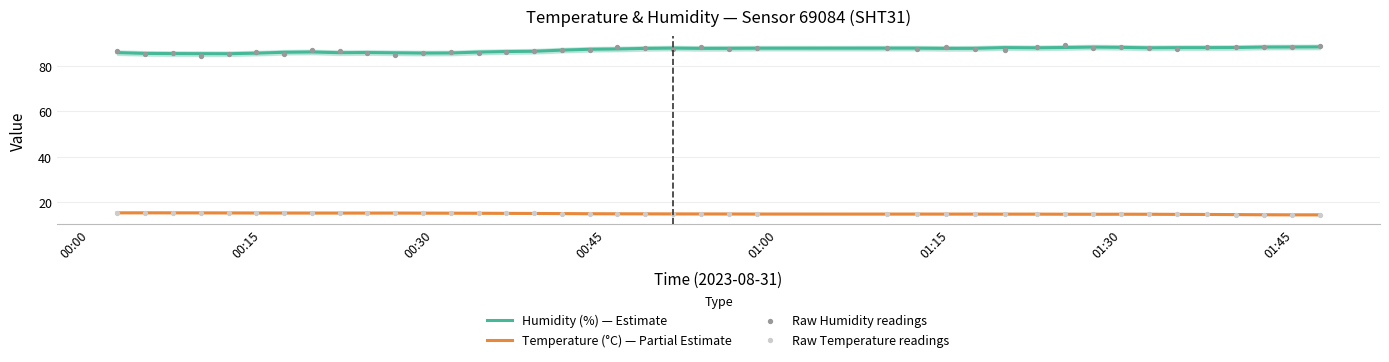

Which series reaches the maximum Y coordinate?

Raw Humidity readings